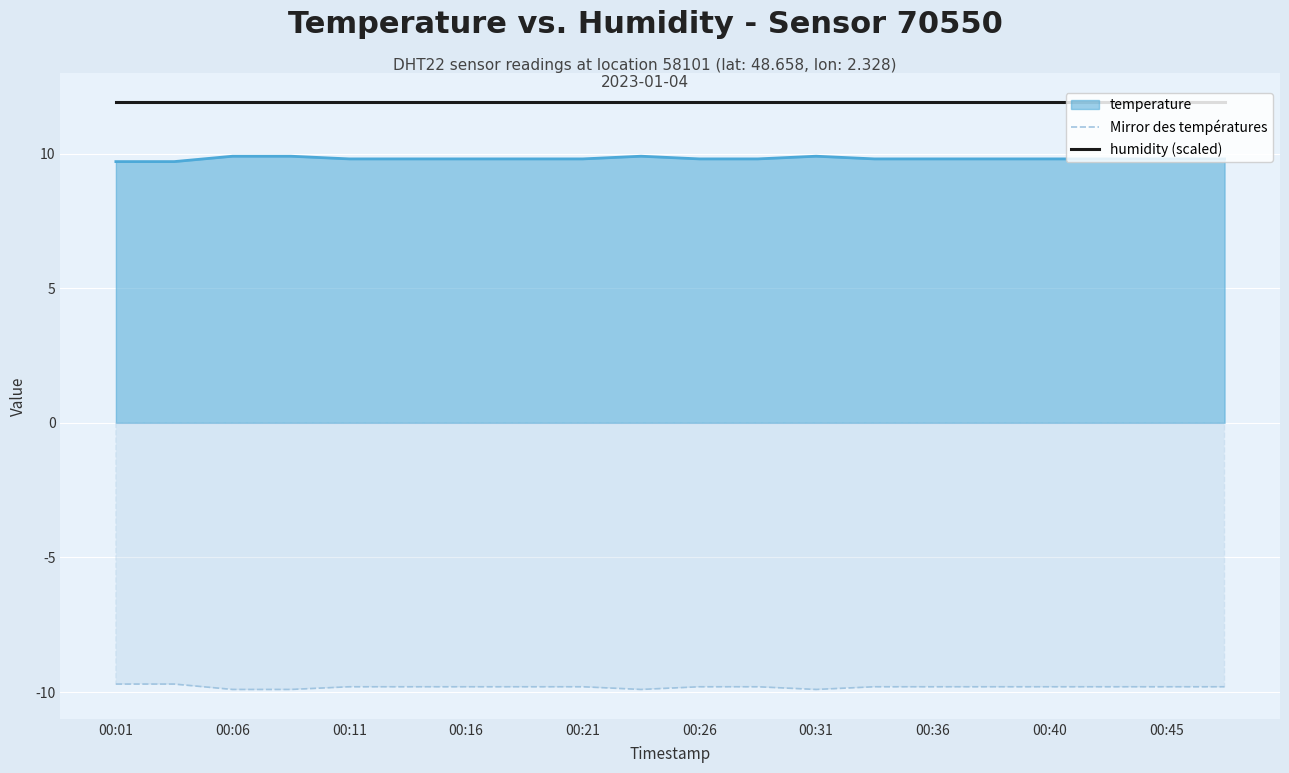

What are all the series names shown in the legend?

temperature, Mirror des températures, humidity (scaled)